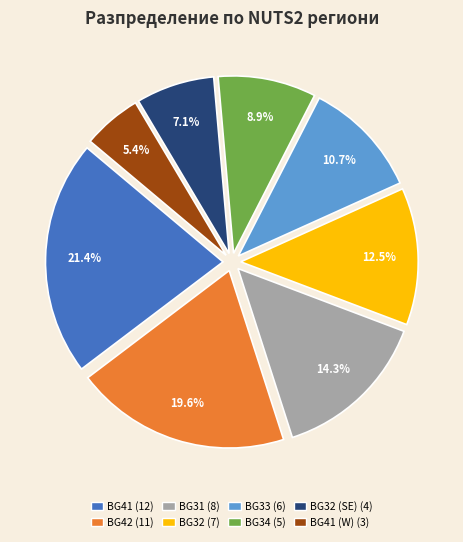

Count the number of slices in the pie.

8